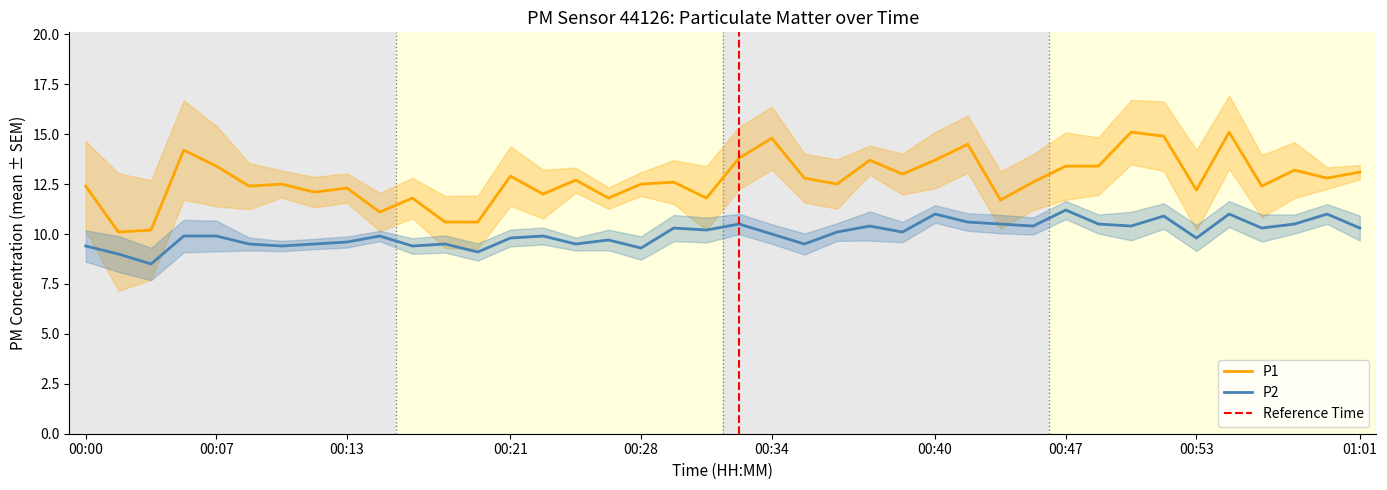

At which category is the sum across all series the highest?

00:55